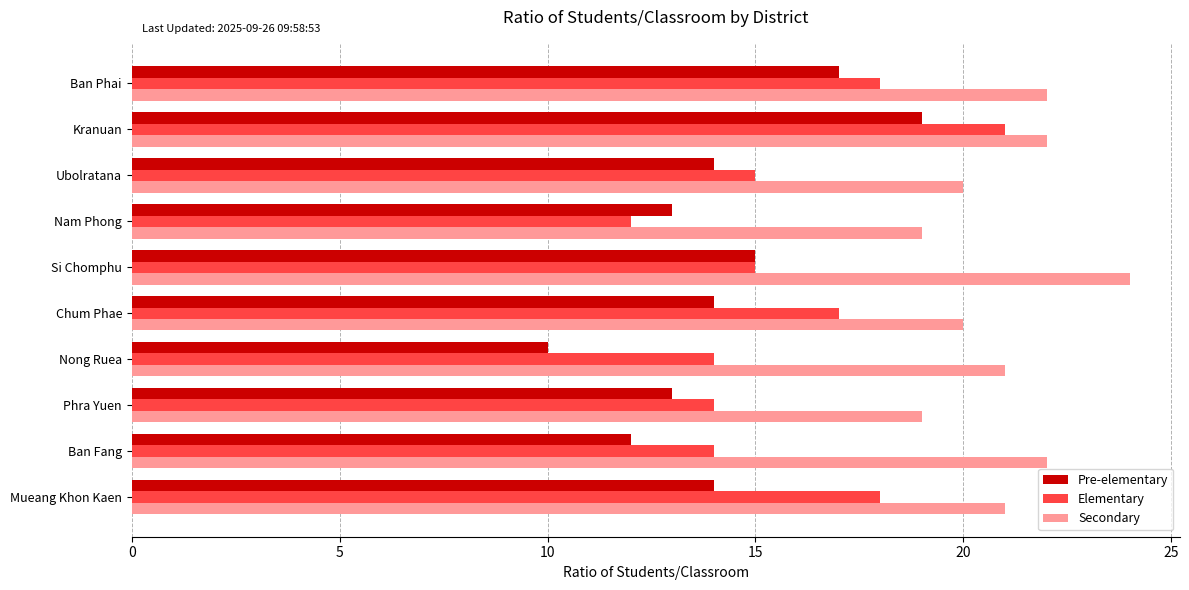

What is the sum of the Secondary values at Kranuan and Ubolratana?

42